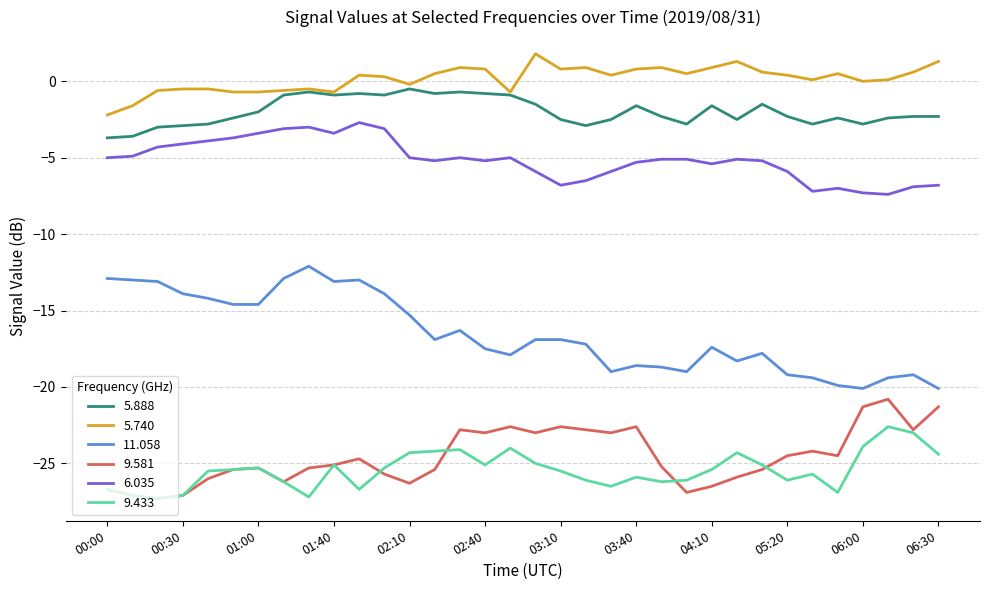

True or false: 5.888 and 6.035 cross at least once.

False